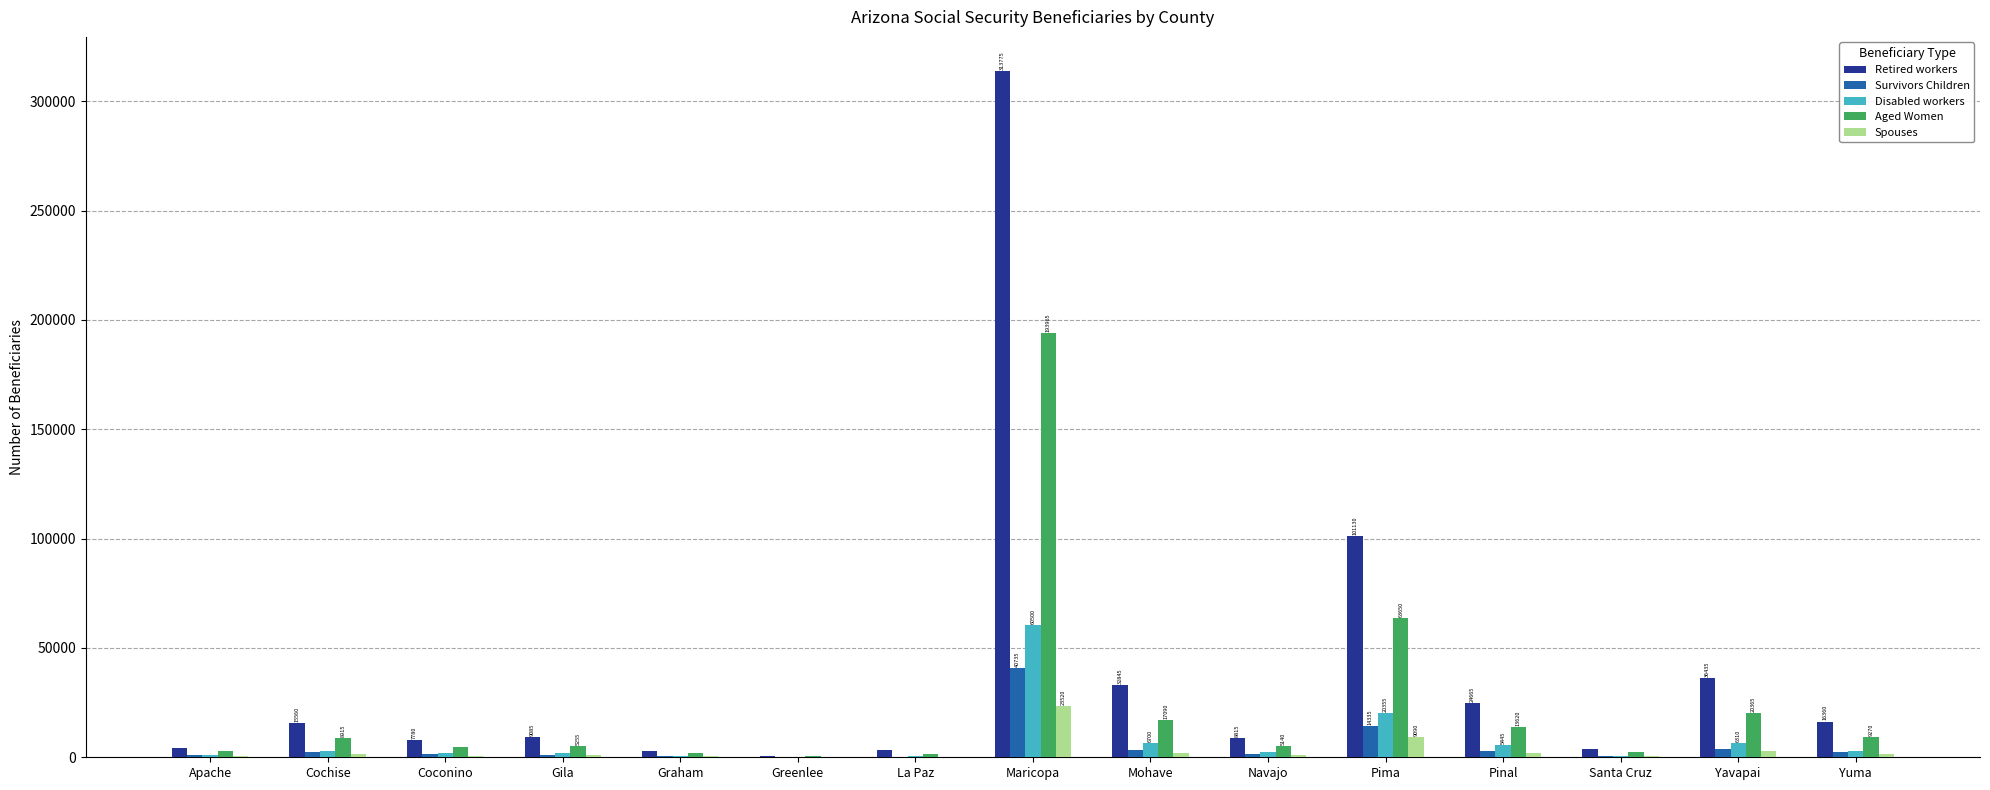

Which series has the largest total across all categories?

Retired workers